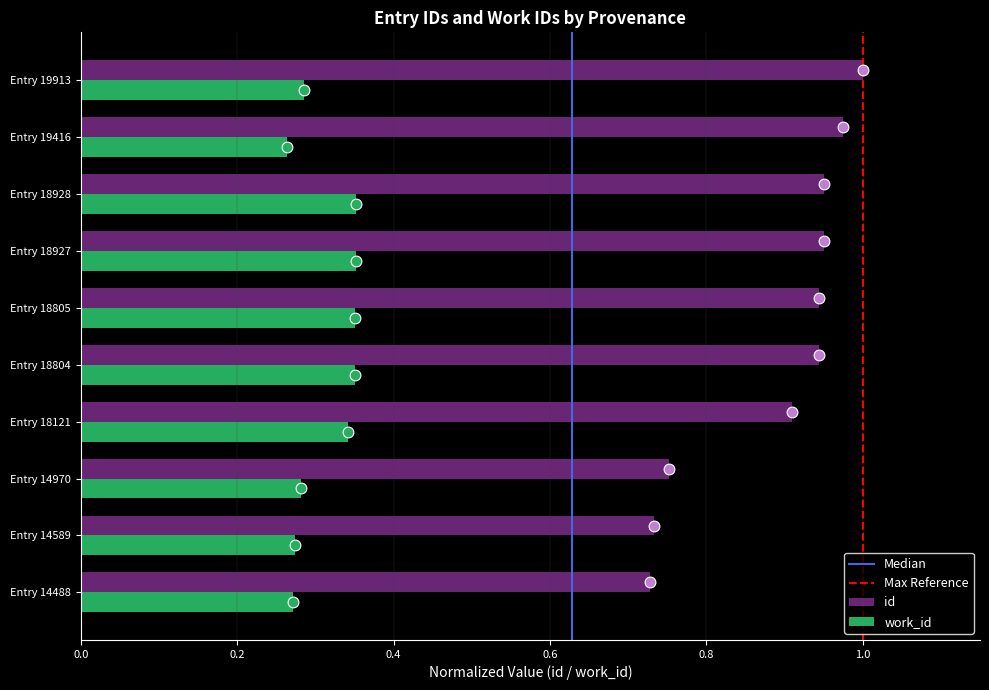

True or false: work_id has a value of 0.5 at Entry 19913.

False